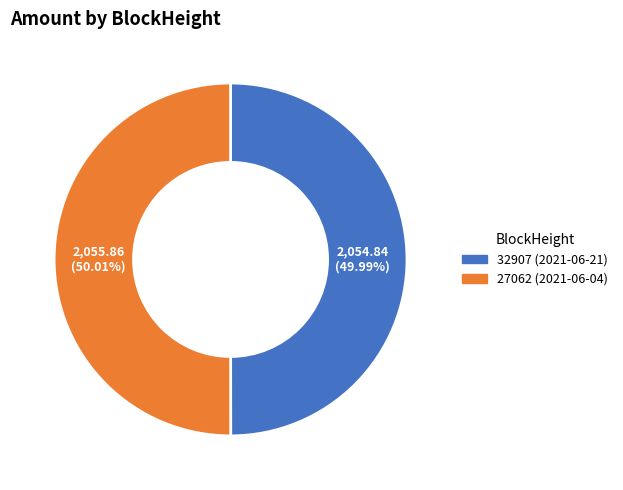

To the nearest percent, what is the difference between the largest and smallest slice percentages?

0%